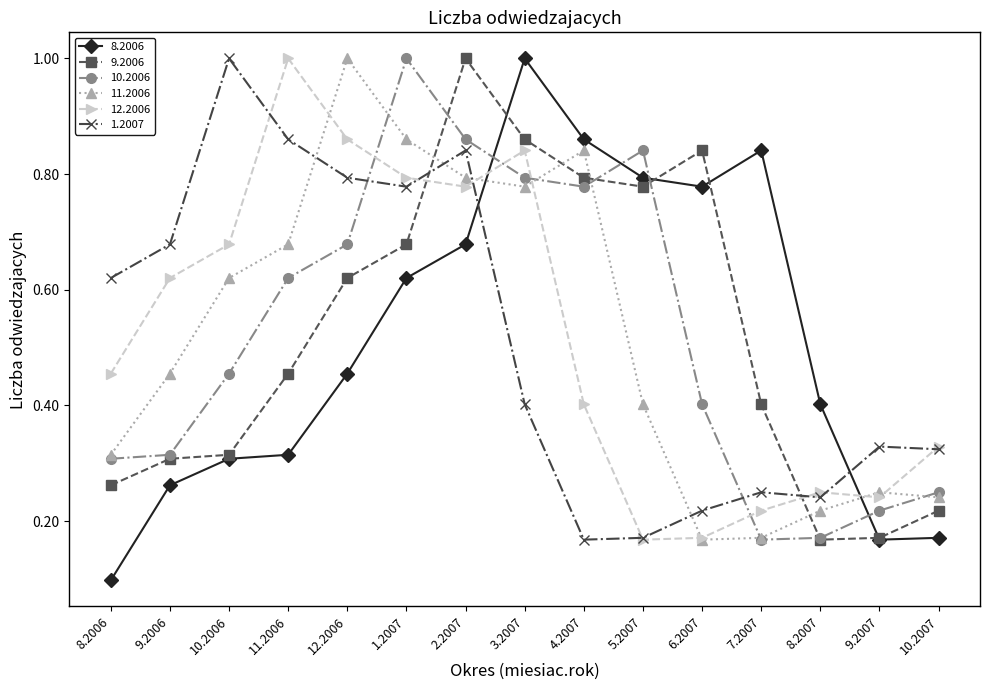

Which series changed the most between 9.2006 and 2.2007?

9.2006